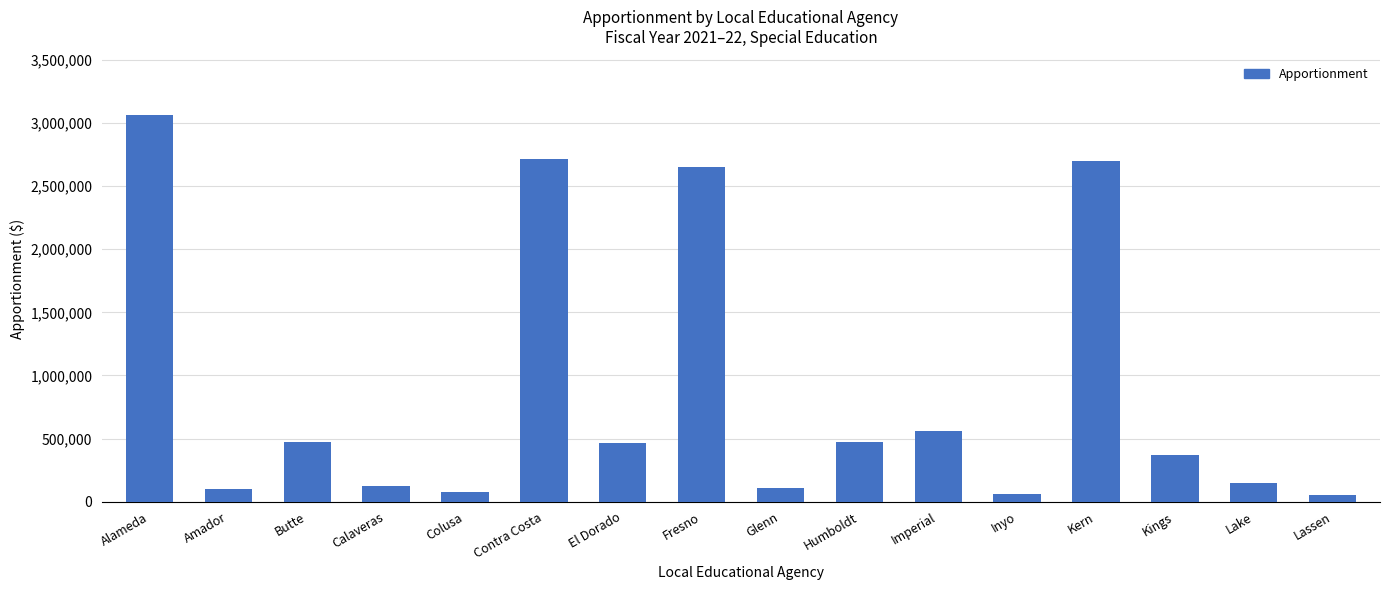

At which label is the value closest to 1558217?

Imperial